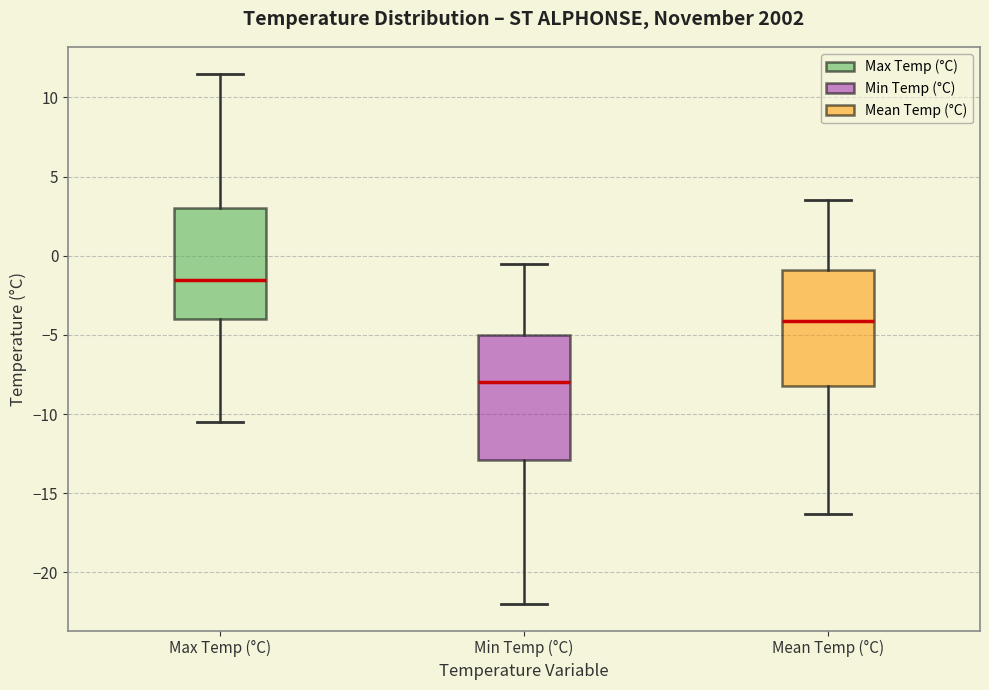

Reading left to right, read every box against the y-axis: the position of its median line, the range the box covers, and the ends of its whiskers. The values are not printed on the chart, so give them approximately, as read against the axis.

Max Temp (°C): median -1.5, box -4.0 to 3.0, whiskers -10.5 to 11.5
Min Temp (°C): median -8.0, box -13.0 to -5.0, whiskers -22.0 to -0.5
Mean Temp (°C): median -4.0, box -8.0 to -1.0, whiskers -16.5 to 3.5